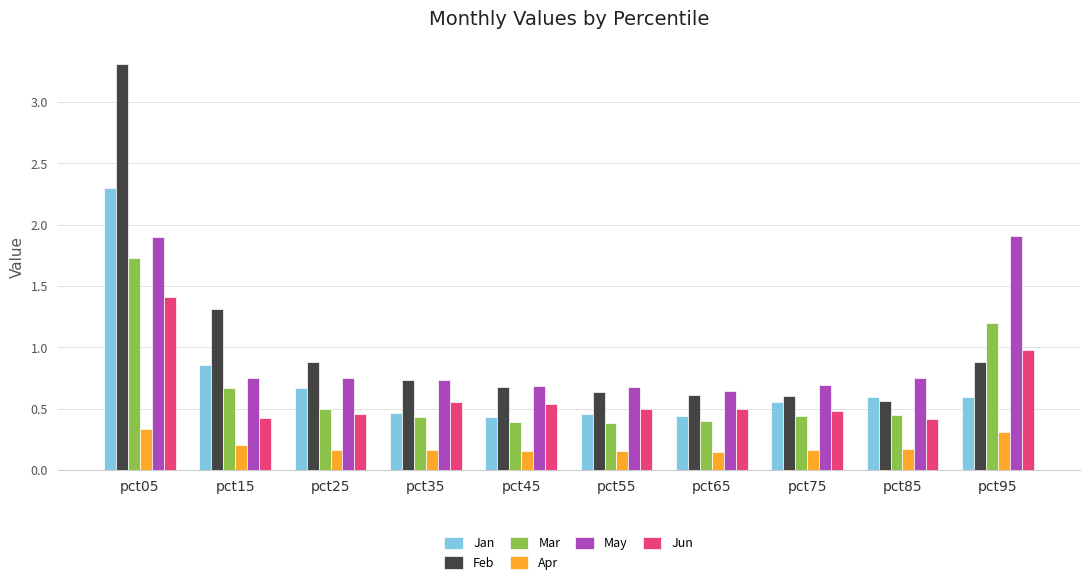

The Feb series shows 0.6 at pct75. True or false?

True